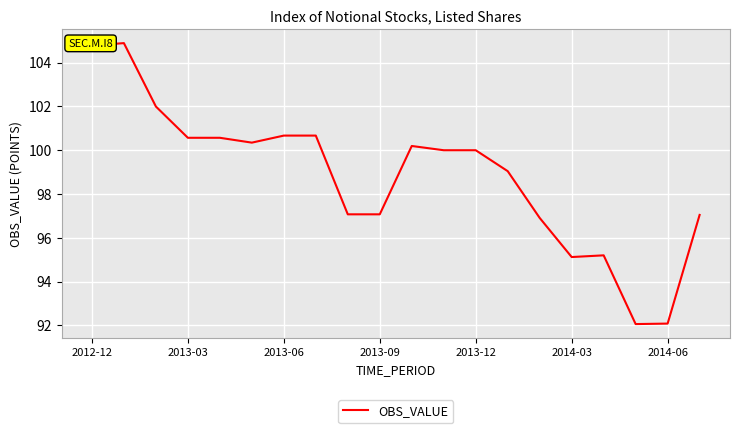

What is the greatest value displayed?

104.9